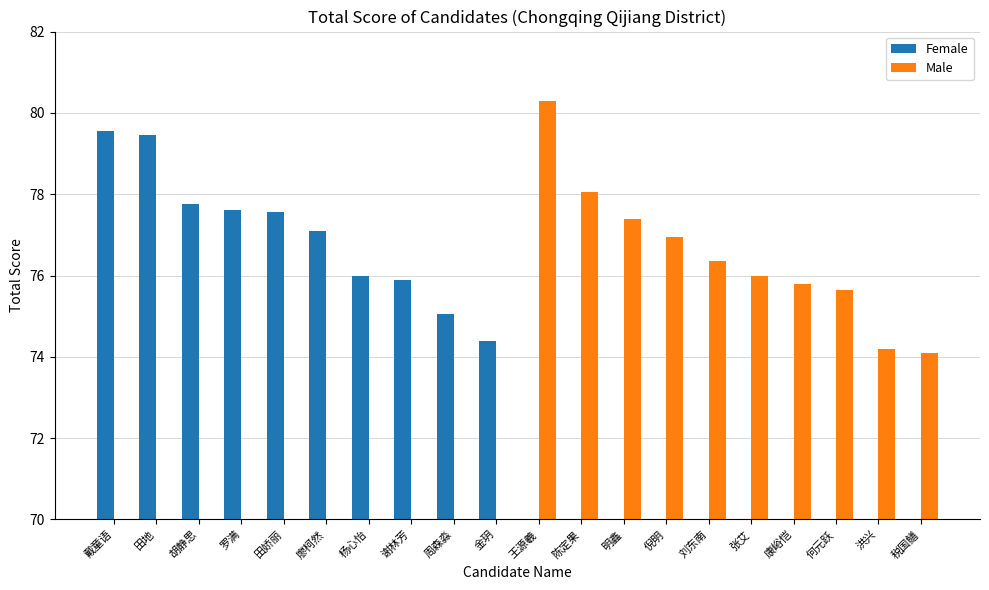

What is the sum of the Female values at 胡静思 and 周森淼?

152.8